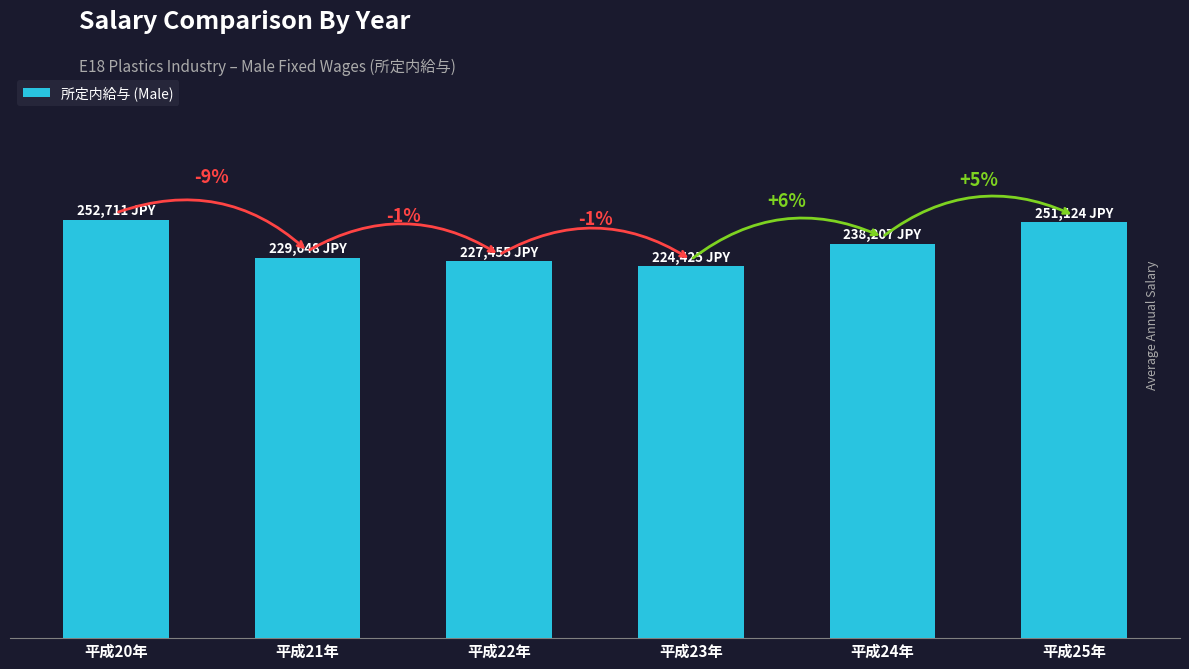

What is the difference between the second highest and second lowest values?

23669